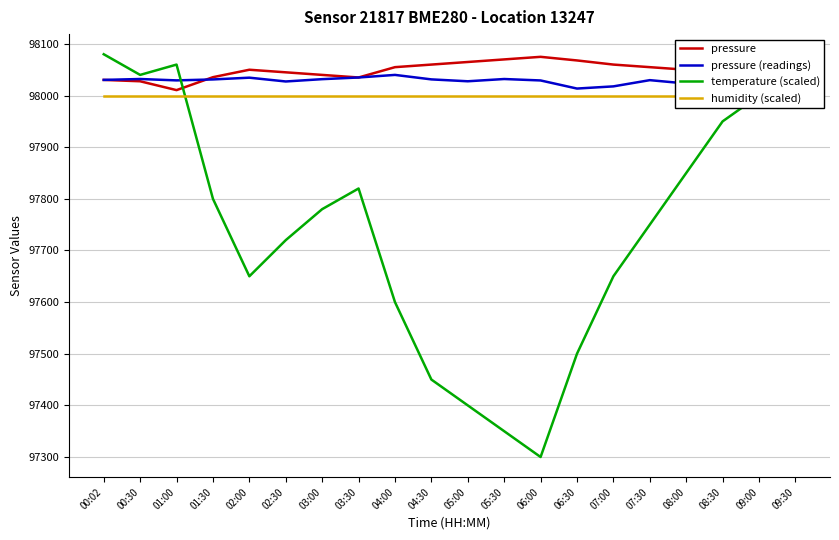

Rank the series at 04:00 from lowest to highest value.

temperature (scaled), humidity (scaled), pressure (readings), pressure